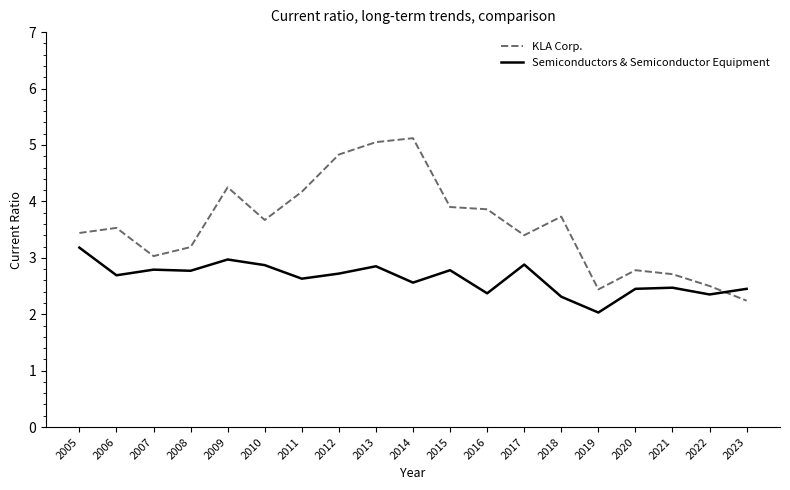

What is the total value across all series at 2021?

5.2